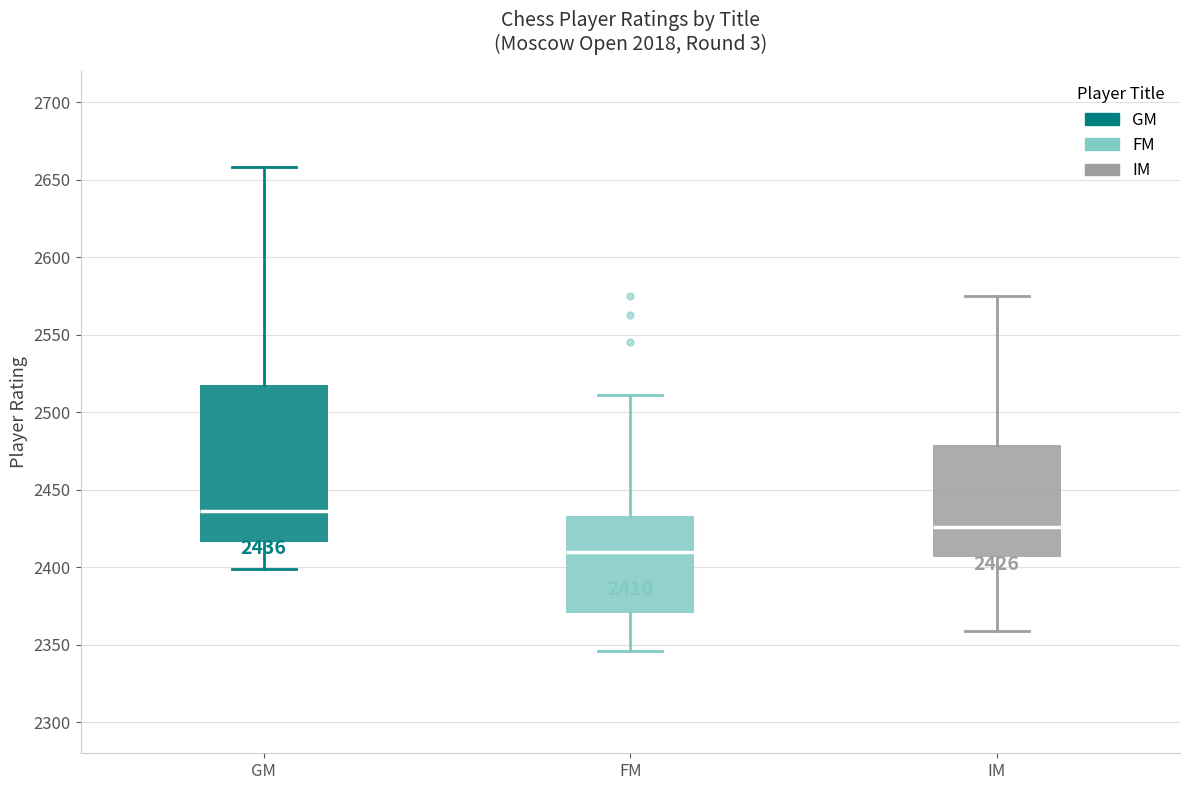

Which box has the highest median line?

GM